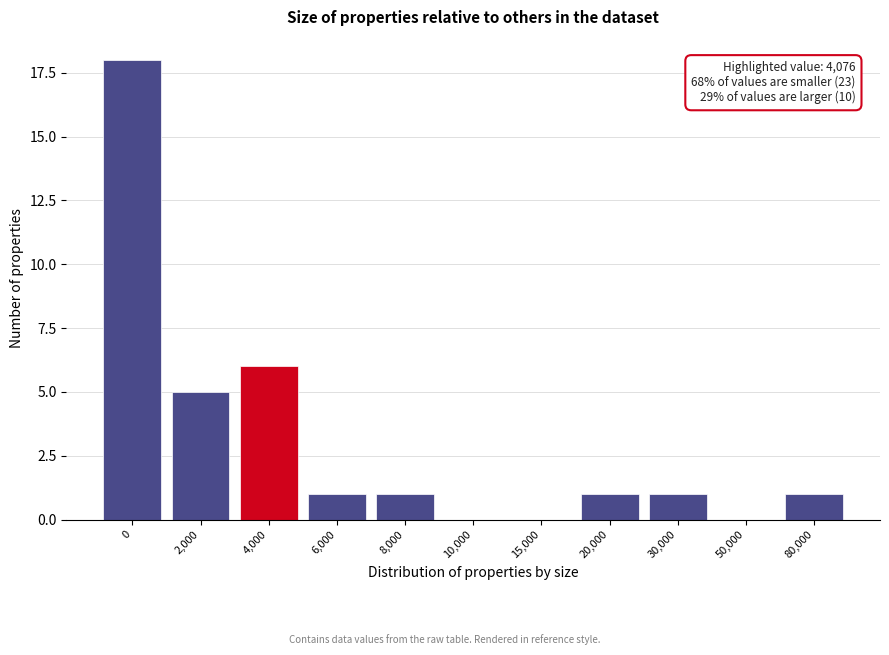

Reading left to right, what are all the values shown in this chart?

0=18	2,000=5	4,000=6	6,000=1	8,000=1	10,000=0	15,000=0	20,000=1	30,000=1	50,000=0	80,000=1